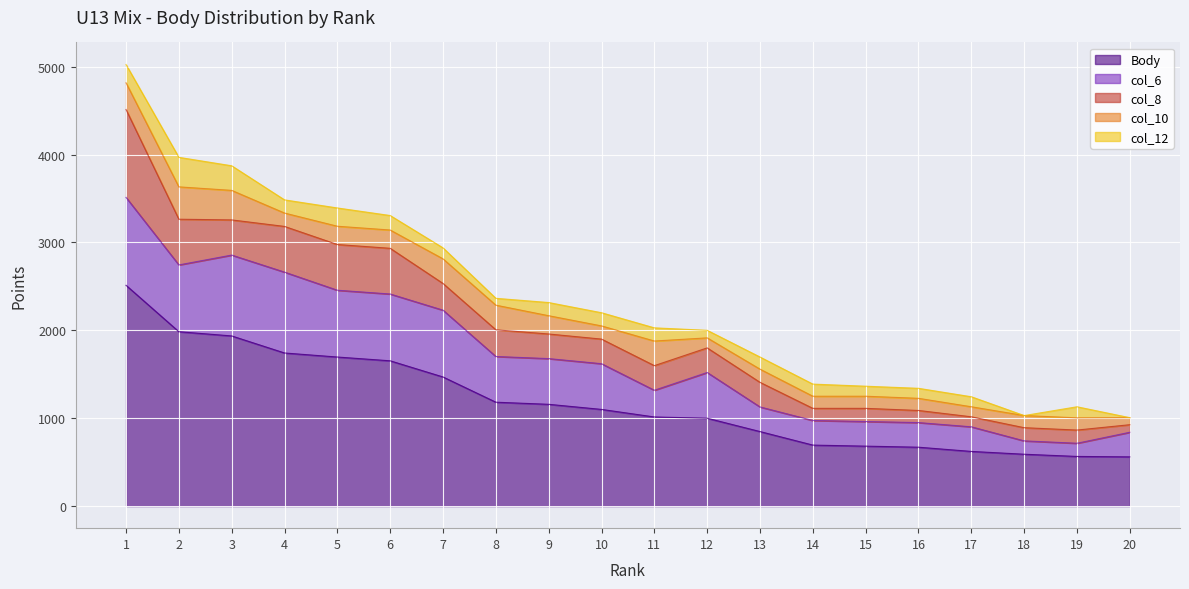

Is it true that col_6 equals 511 at 1?

False